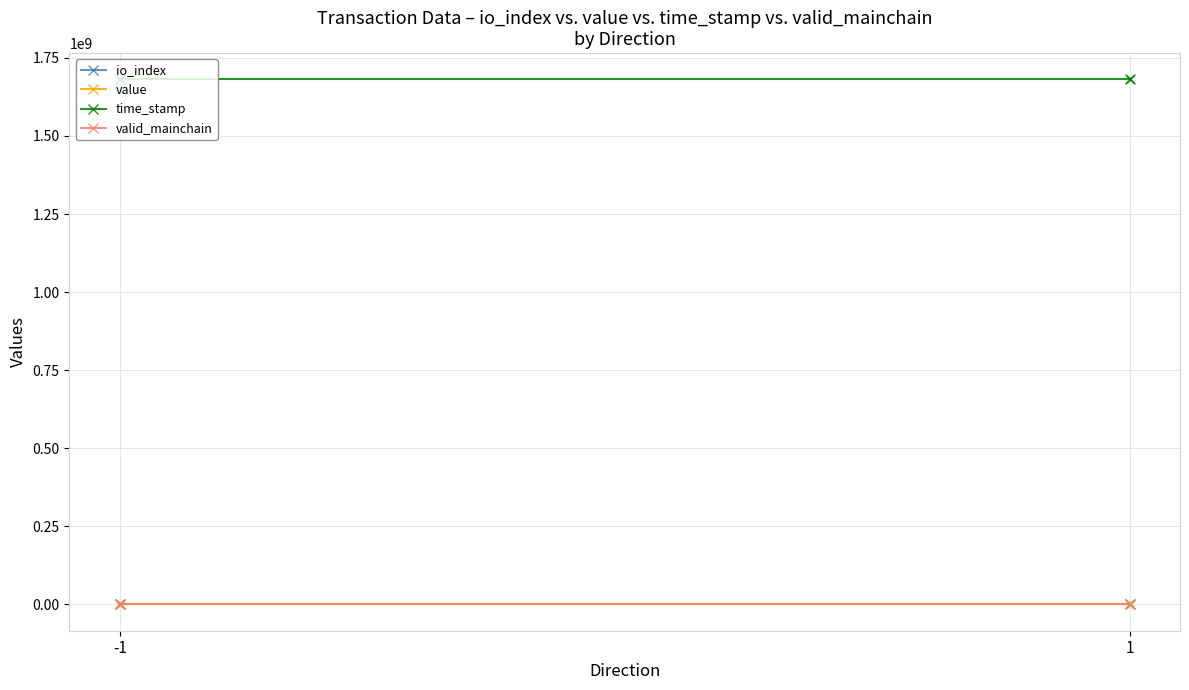

Which series has the widest spread of Y values?

time_stamp